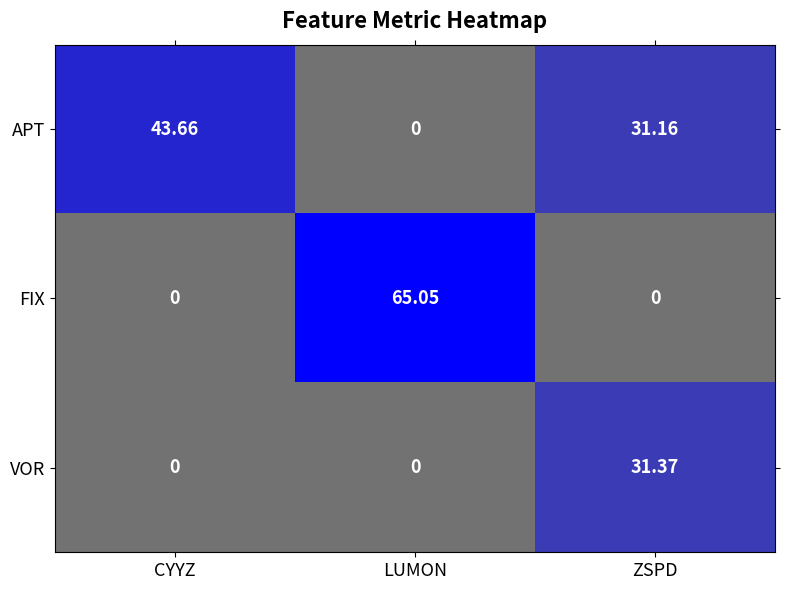

Which series has the largest total across all categories?

APT